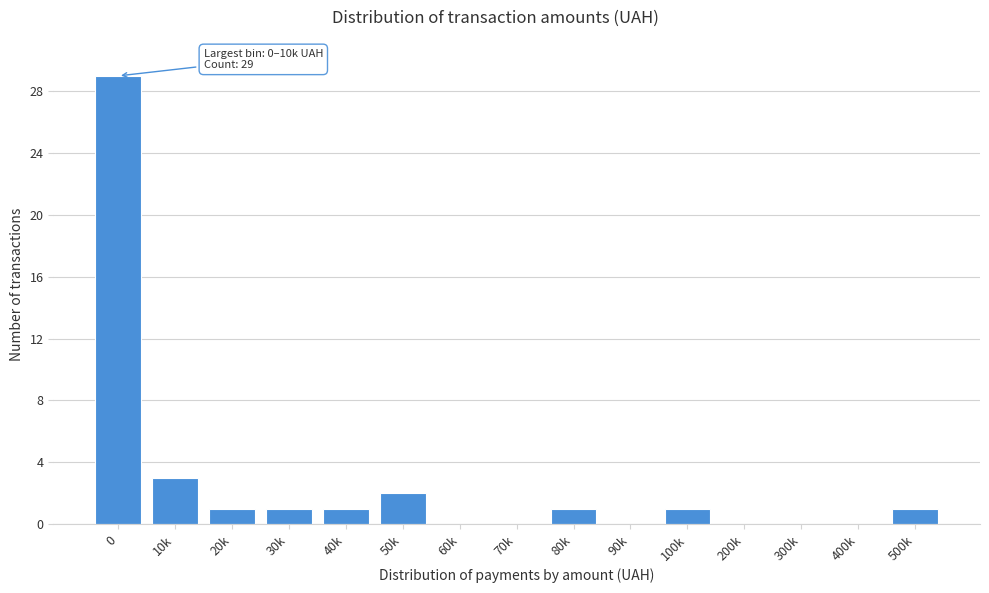

Reading right to left, transcribe all the data shown in this chart.

500k=1	400k=0	300k=0	200k=0	100k=1	90k=0	80k=1	70k=0	60k=0	50k=2	40k=1	30k=1	20k=1	10k=3	0=29